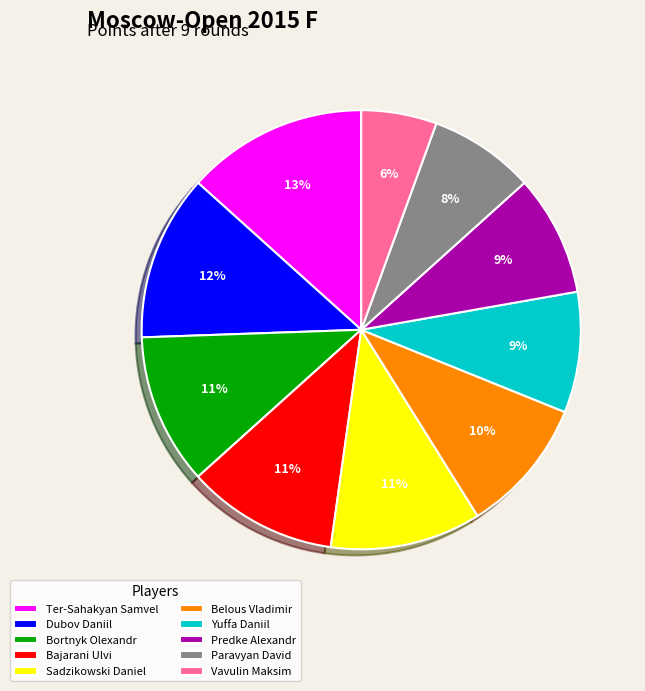

Which slice is the smallest?

Vavulin Maksim